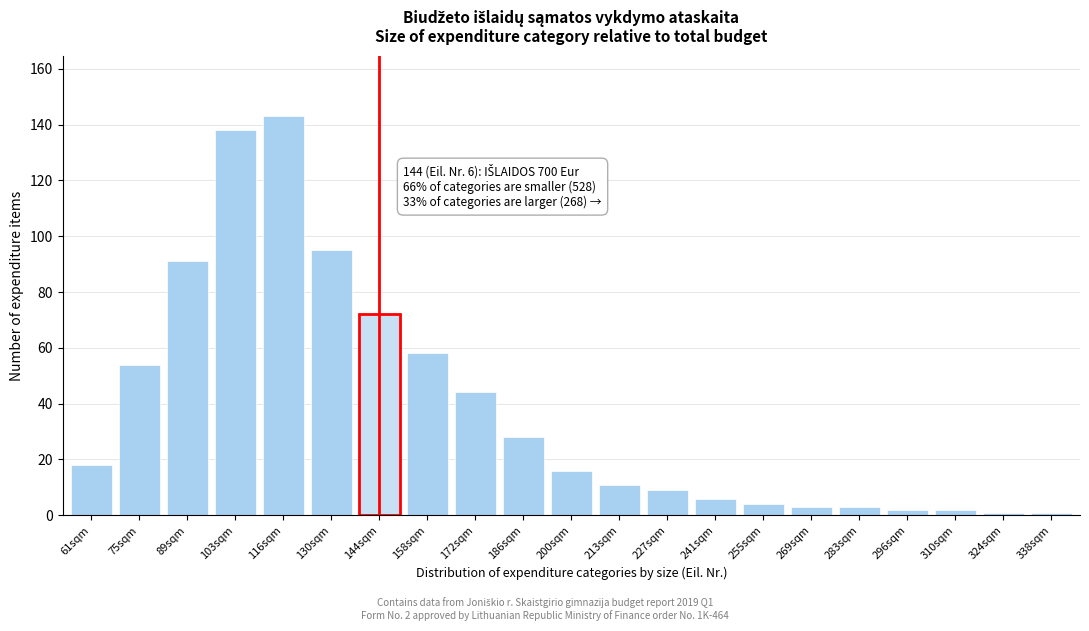

Reading left to right, transcribe all the data shown in this chart.

61sqm=18	75sqm=54	89sqm=91	103sqm=138	116sqm=143	130sqm=95	144sqm=72	158sqm=58	172sqm=44	186sqm=28	200sqm=16	213sqm=11	227sqm=9	241sqm=6	255sqm=4	269sqm=3	283sqm=3	296sqm=2	310sqm=2	324sqm=1	338sqm=1